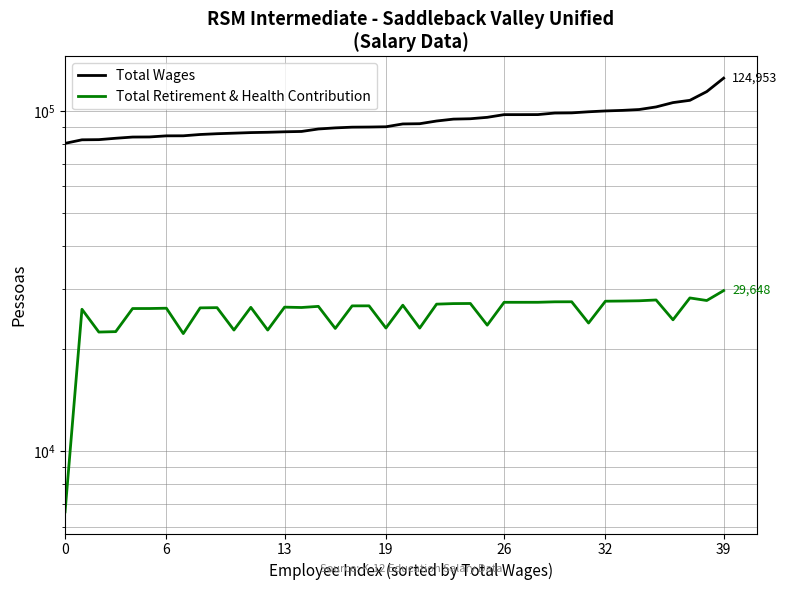

What are all the series names shown in the legend?

Total Wages, Total Retirement & Health Contribution